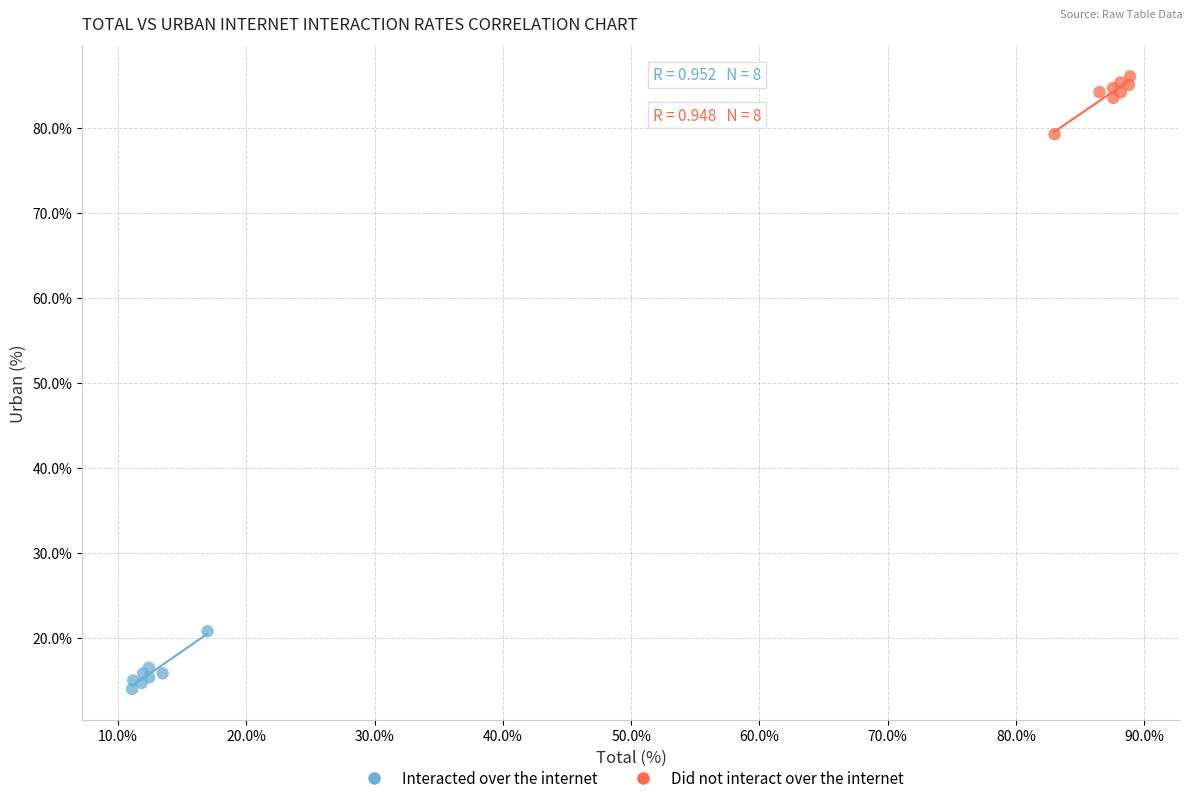

What are all the series names shown in the legend?

Interacted over the internet, Did not interact over the internet